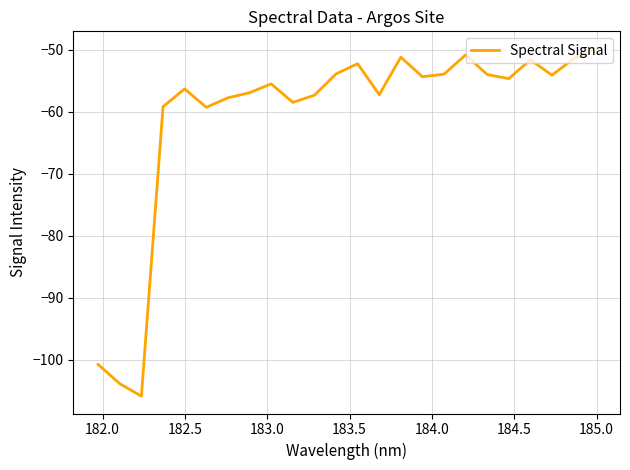

What is the sum of all values?

-1459.8